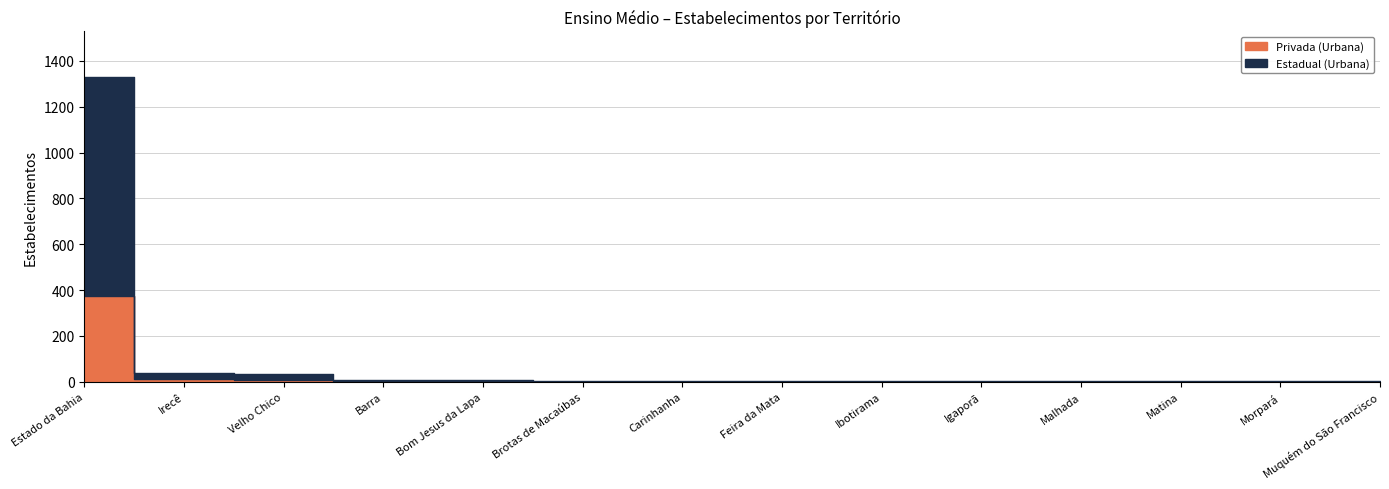

Reading right to left, list all the values displayed in this chart.

Privada (Urbana): Muquém do São Francisco=0	Morpará=0	Matina=0	Malhada=0	Igaporã=0	Ibotirama=0	Feira da Mata=0	Carinhanha=0	Brotas de Macaúbas=0	Bom Jesus da Lapa=3	Barra=1	Velho Chico=8	Irecê=11	Estado da Bahia=374
Estadual (Urbana): Muquém do São Francisco=1	Morpará=2	Matina=1	Malhada=1	Igaporã=1	Ibotirama=3	Feira da Mata=1	Carinhanha=1	Brotas de Macaúbas=1	Bom Jesus da Lapa=3	Barra=6	Velho Chico=27	Irecê=26	Estado da Bahia=955